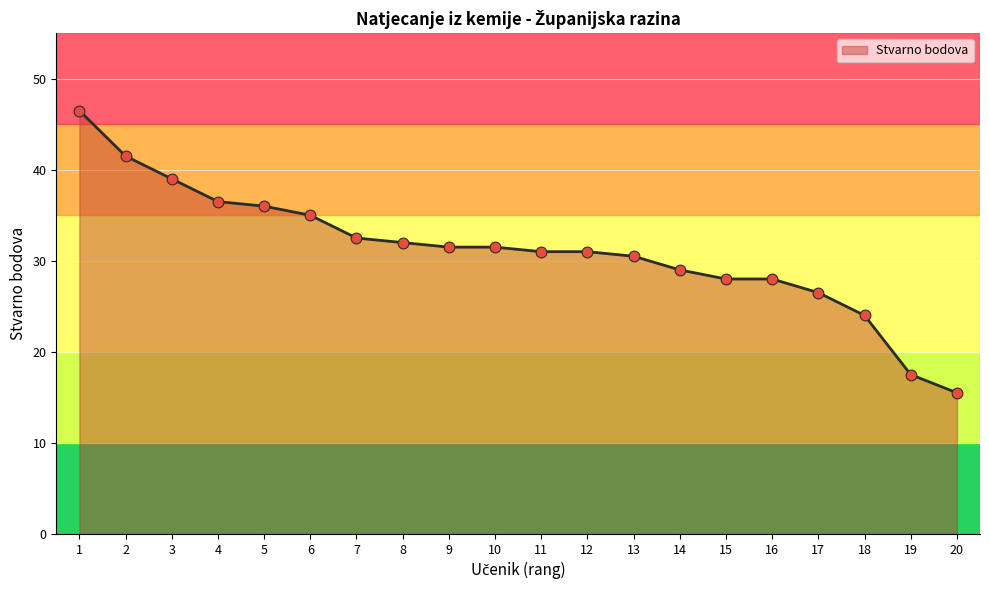

What is the ratio of the value at 1 to the value at 12?

1.5